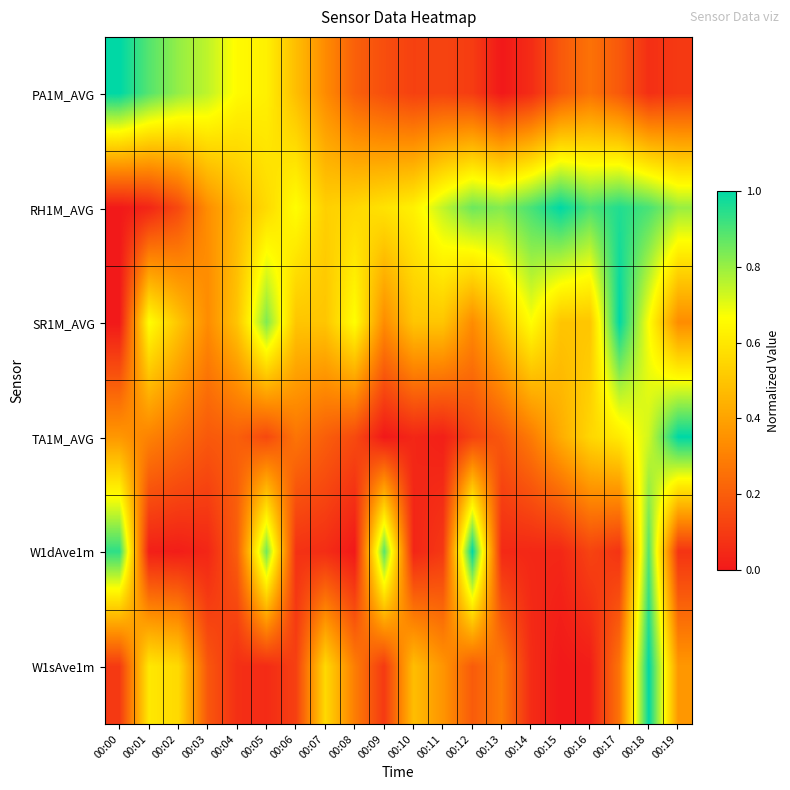

Reading left to right, transcribe all the data shown in this chart.

PA1M_AVG: 00:00=1.0	00:01=0.9	00:02=0.8	00:03=0.8	00:04=0.7	00:05=0.6	00:06=0.5	00:07=0.3	00:08=0.2	00:09=0.2	00:10=0.1	00:11=0.1	00:12=0.1	00:13=0.0	00:14=0.1	00:15=0.2	00:16=0.3	00:17=0.2	00:18=0.1	00:19=0.1
RH1M_AVG: 00:00=0.0	00:01=0.0	00:02=0.1	00:03=0.3	00:04=0.5	00:05=0.6	00:06=0.7	00:07=0.5	00:08=0.6	00:09=0.6	00:10=0.6	00:11=0.7	00:12=0.9	00:13=0.8	00:14=0.9	00:15=1.0	00:16=0.9	00:17=1.0	00:18=0.9	00:19=0.8
SR1M_AVG: 00:00=0.0	00:01=0.7	00:02=0.5	00:03=0.3	00:04=0.5	00:05=0.8	00:06=0.5	00:07=0.5	00:08=0.7	00:09=0.3	00:10=0.5	00:11=0.5	00:12=0.3	00:13=0.5	00:14=0.7	00:15=0.5	00:16=0.5	00:17=1.0	00:18=0.7	00:19=0.3
TA1M_AVG: 00:00=0.4	00:01=0.3	00:02=0.2	00:03=0.2	00:04=0.2	00:05=0.1	00:06=0.3	00:07=0.2	00:08=0.1	00:09=0.0	00:10=0.0	00:11=0.0	00:12=0.1	00:13=0.2	00:14=0.3	00:15=0.4	00:16=0.6	00:17=0.6	00:18=0.7	00:19=1.0
W1dAve1m: 00:00=0.9	00:01=0.0	00:02=0.0	00:03=0.0	00:04=0.2	00:05=0.9	00:06=0.1	00:07=0.1	00:08=0.0	00:09=0.9	00:10=0.0	00:11=0.1	00:12=1.0	00:13=0.0	00:14=0.0	00:15=0.0	00:16=0.1	00:17=0.1	00:18=0.9	00:19=0.1
W1sAve1m: 00:00=0.1	00:01=0.6	00:02=0.6	00:03=0.2	00:04=0.1	00:05=0.1	00:06=0.1	00:07=0.6	00:08=0.3	00:09=0.1	00:10=0.5	00:11=0.4	00:12=0.2	00:13=0.3	00:14=0.1	00:15=0.0	00:16=0.0	00:17=0.3	00:18=1.0	00:19=0.4